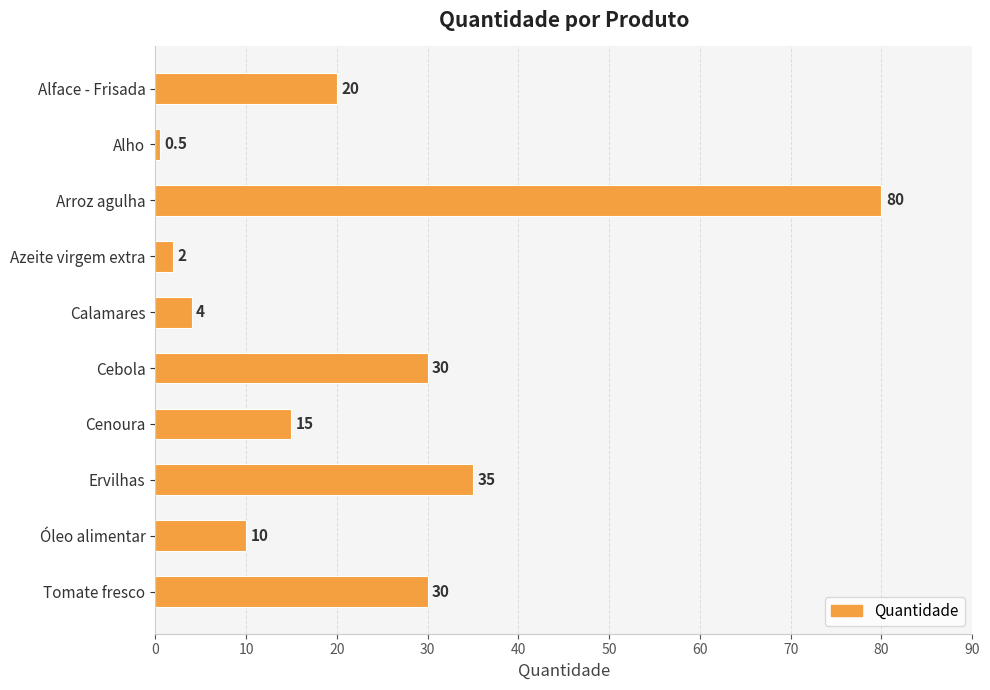

Which has a higher value, Alho or Óleo alimentar?

Óleo alimentar